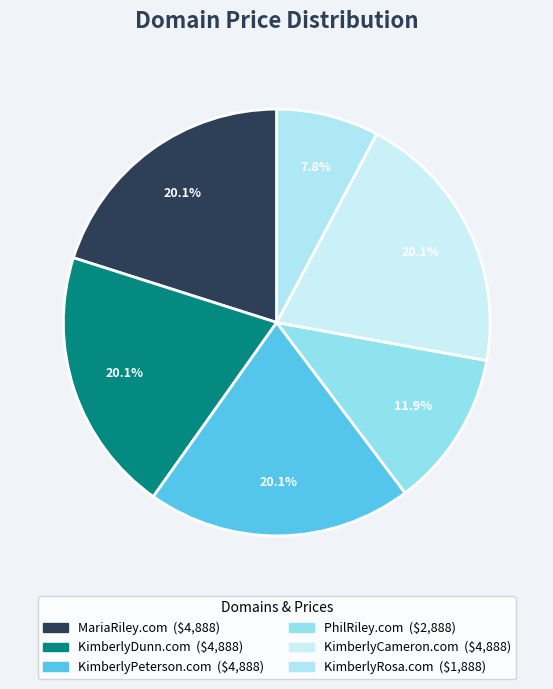

Which category has the biggest portion of the pie?

MariaRiley.com